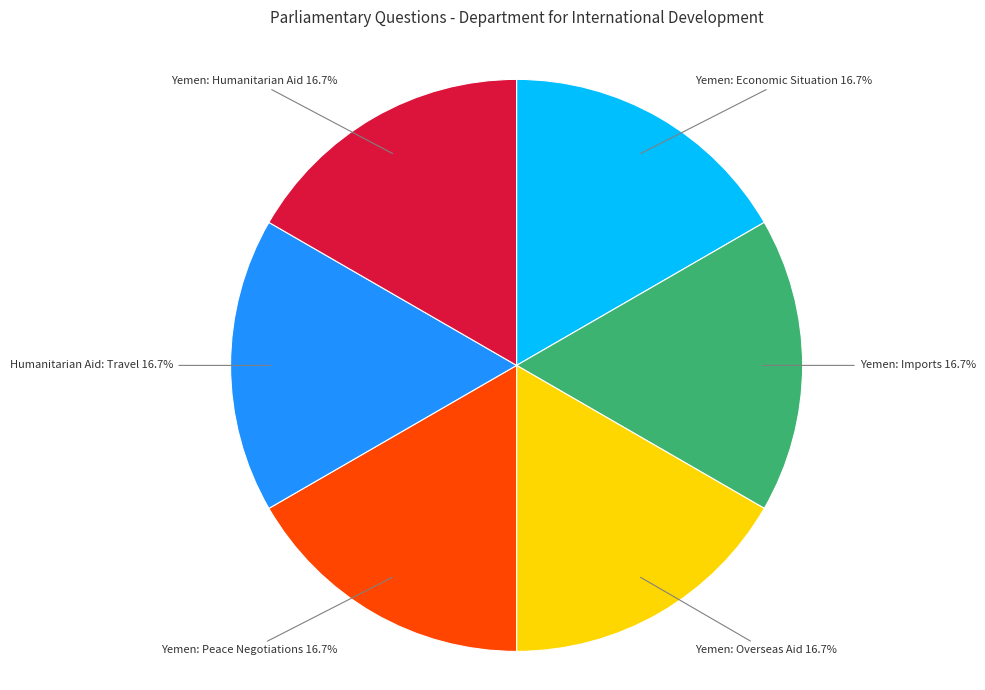

What percentage do Humanitarian Aid: Travel and Yemen: Overseas Aid together represent?

33.3%